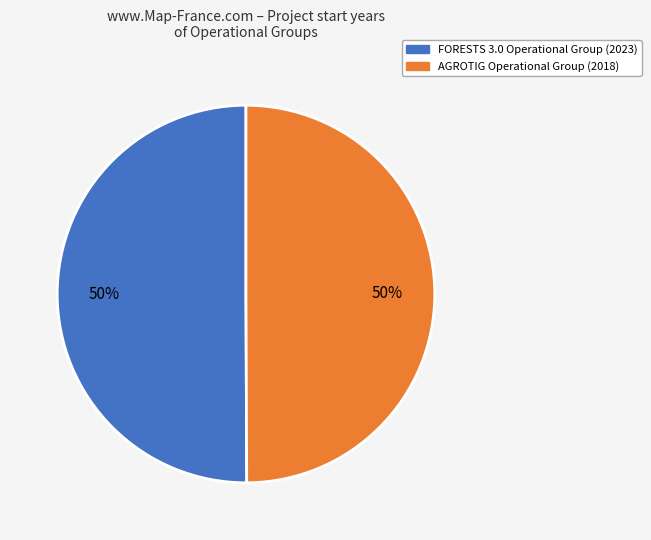

Approximately how many times larger is the value at FORESTS 3.0 Operational Group compared to AGROTIG Operational Group?

1.0